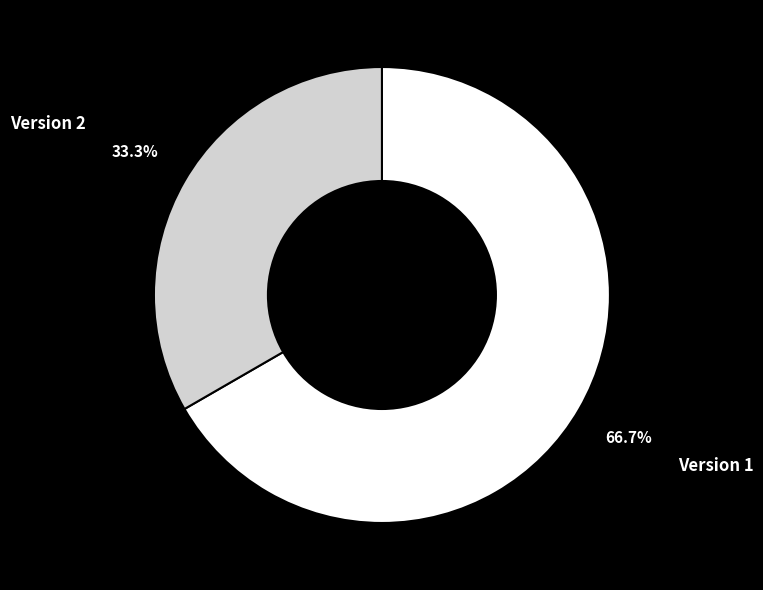

What is the ratio of the value at Version 1 to the value at Version 2?

2.0